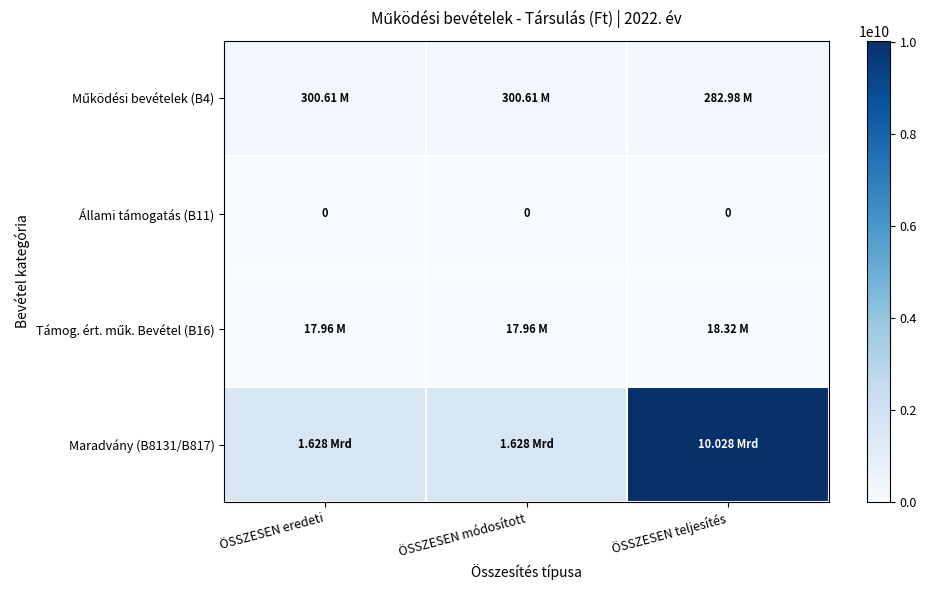

What is the highest value of the Támog. ért. műk. Bevétel (B16) series?

18315670